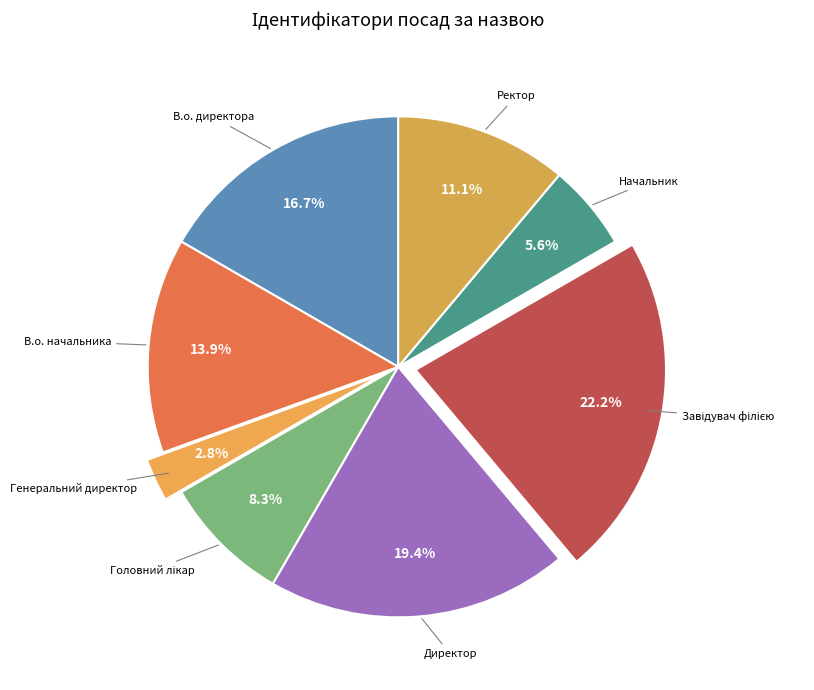

Count the number of slices in the pie.

8